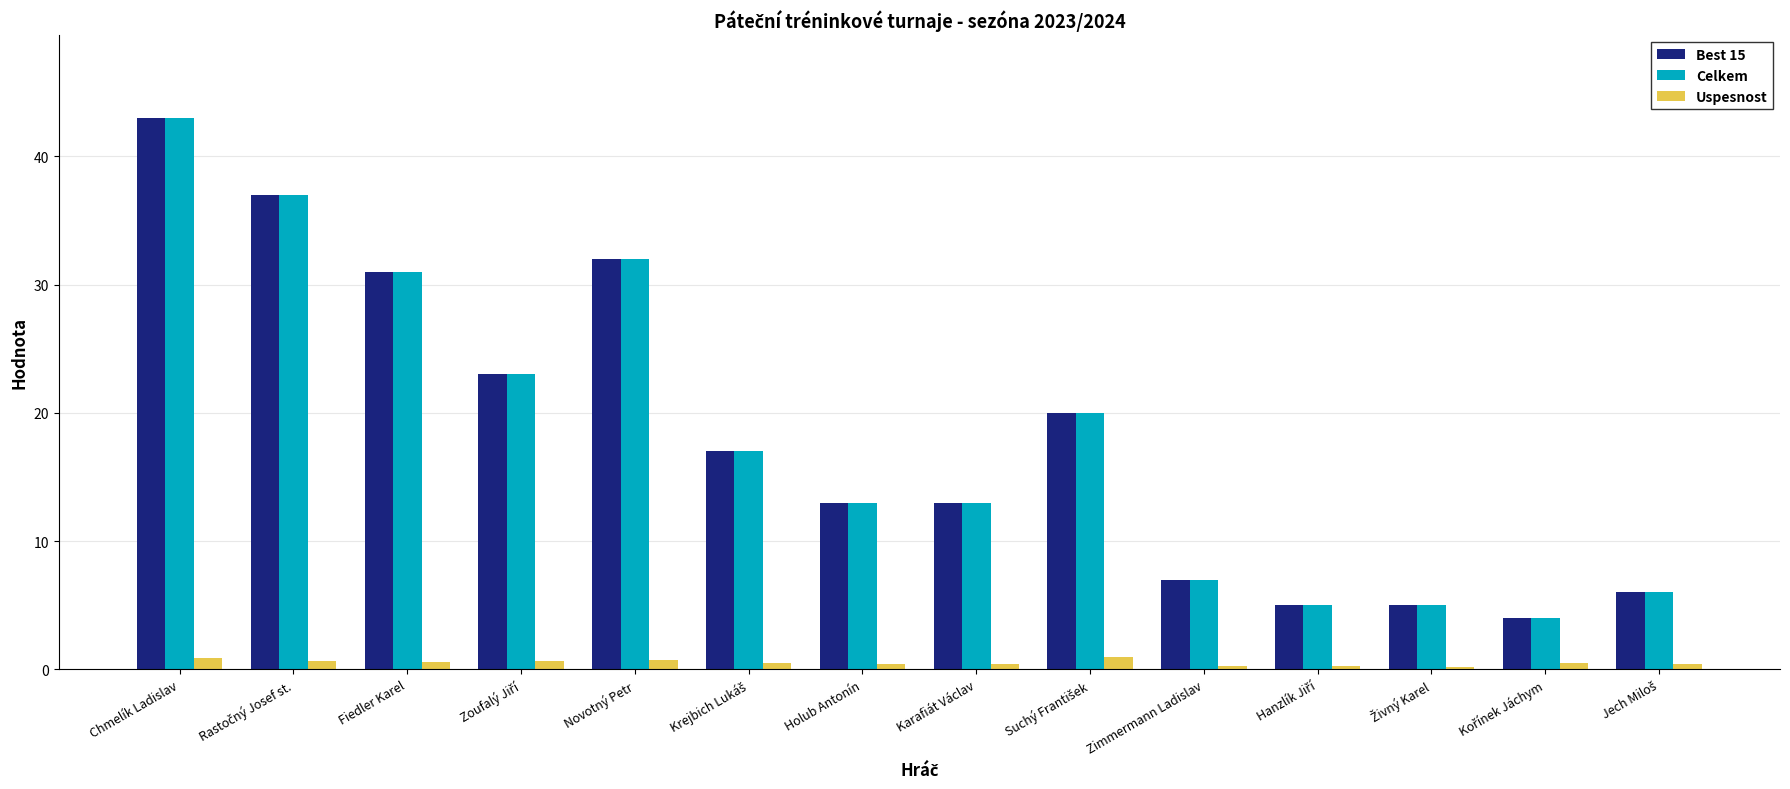

What position from the right is Chmelík Ladislav?

14